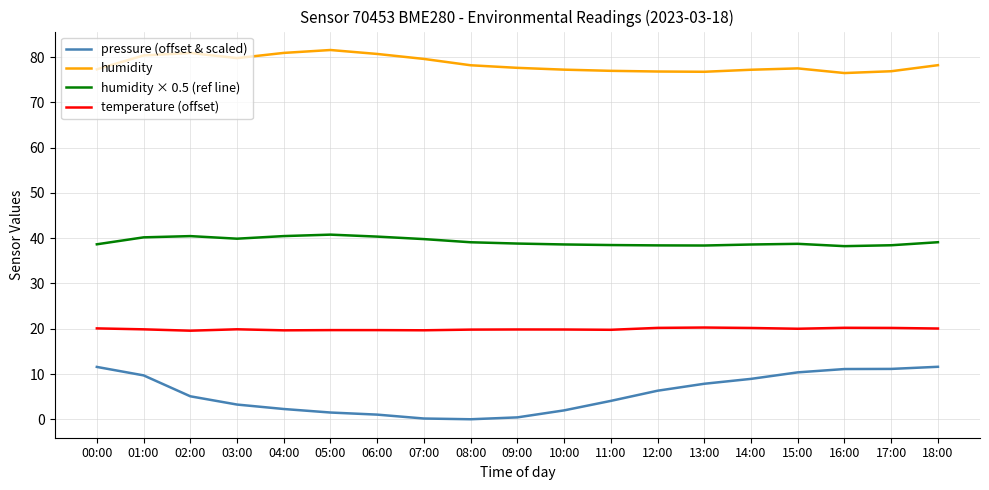

Does the chart have visible grid lines?

Yes